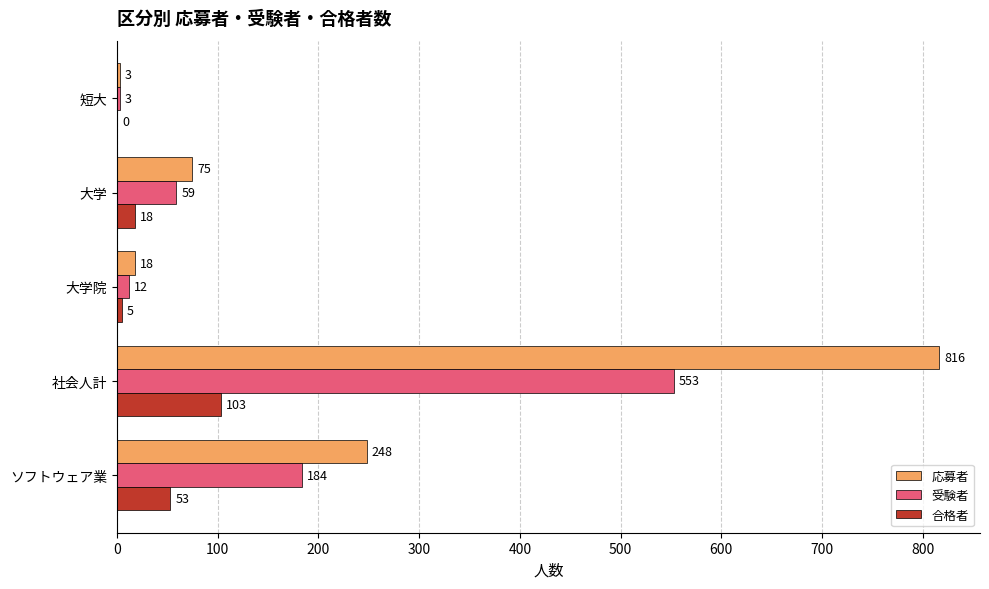

Which series has the largest total across all categories?

応募者